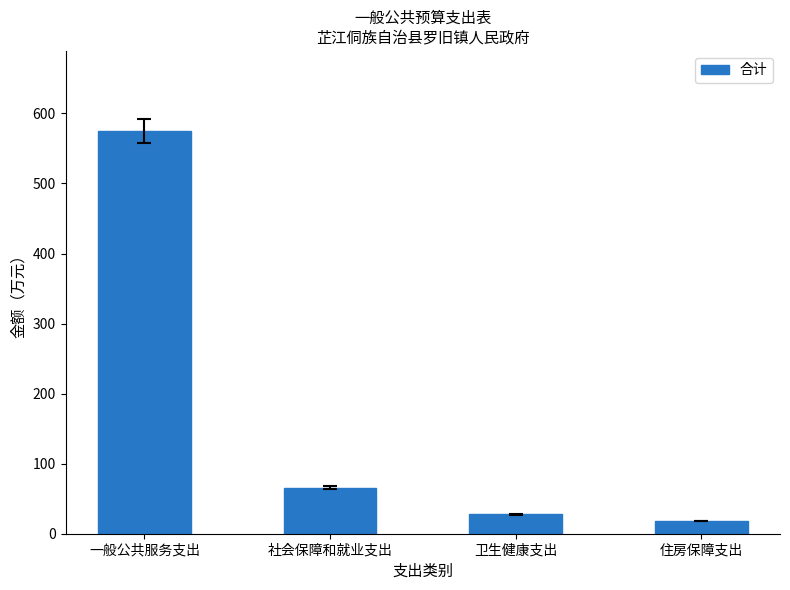

How many series are shown in this chart?

1